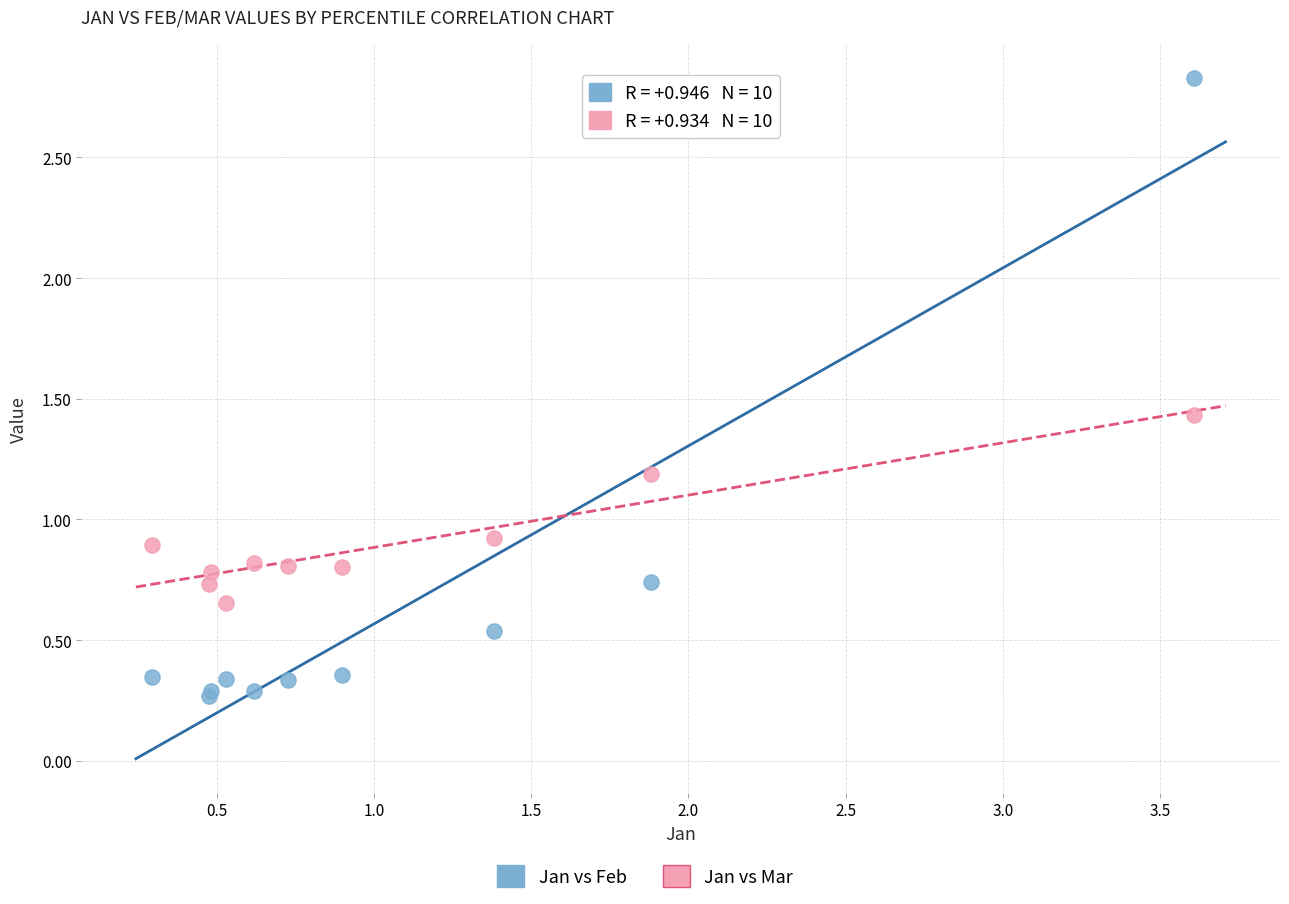

Which series contains the lowest Y value?

Jan vs Feb